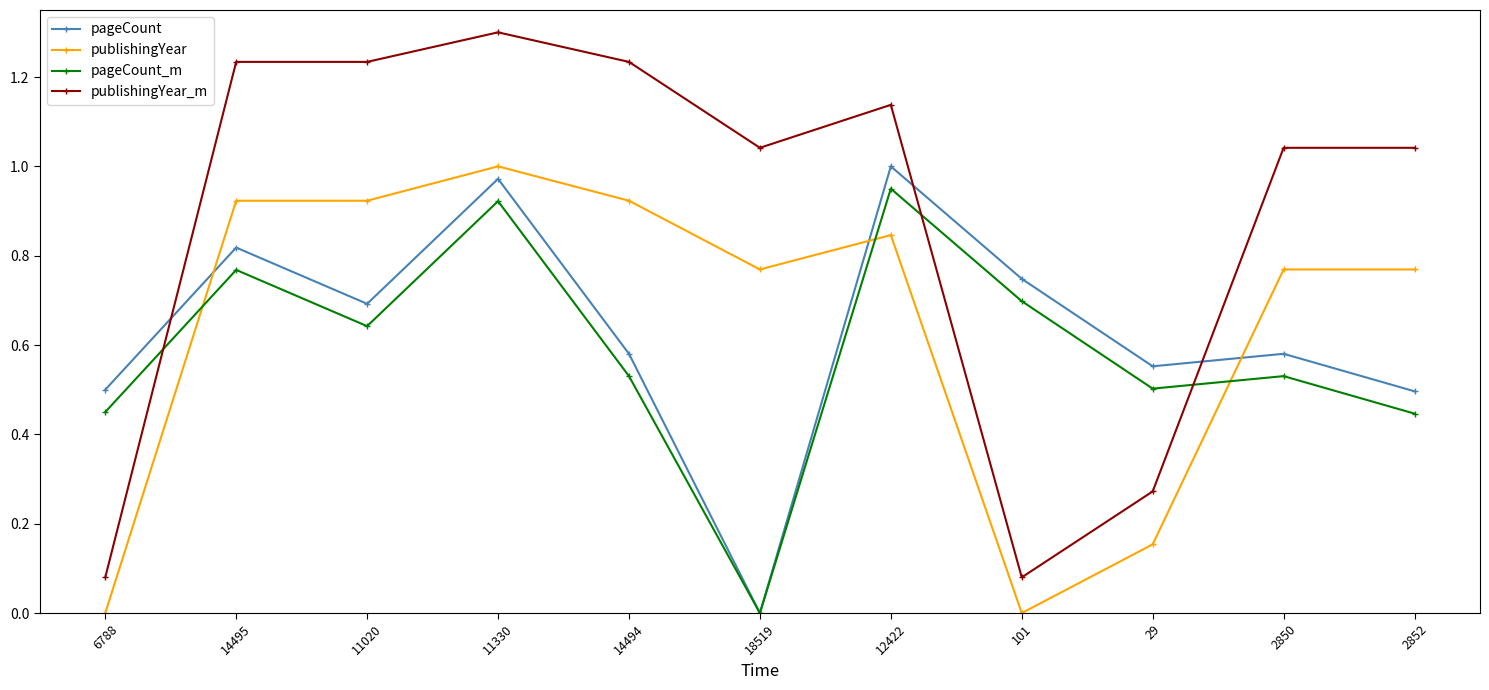

True or false: pageCount_m has a value of 0.9 at 29.

False